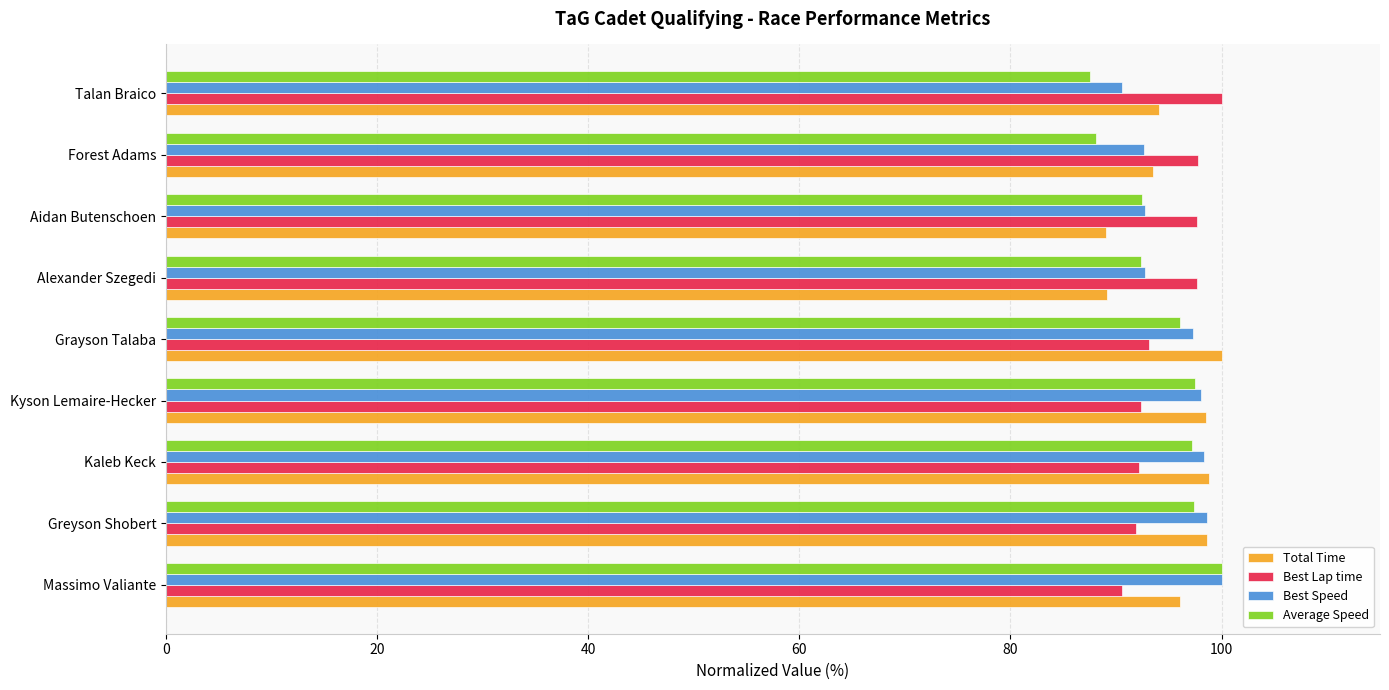

What is the maximum value shown in the chart?

100.0